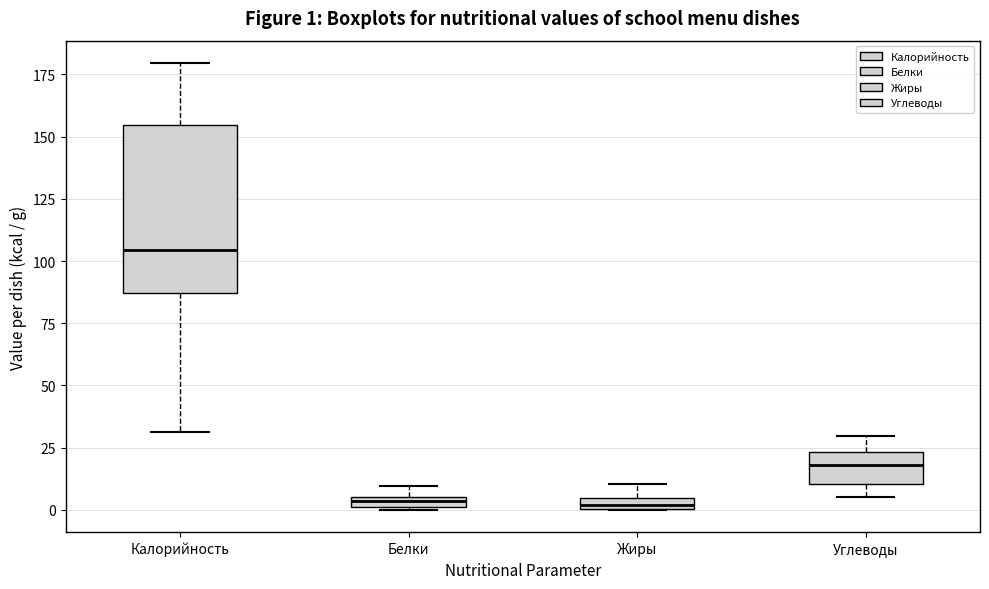

Which box is the tallest, from its lower edge to its upper edge?

Калорийность